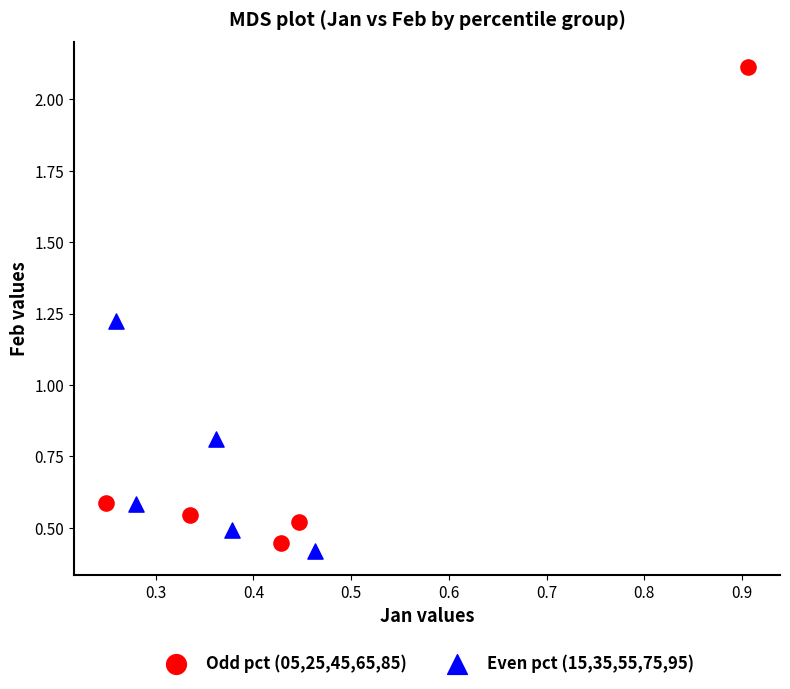

Which series has the widest spread of Y values?

Odd pct (05,25,45,65,85)